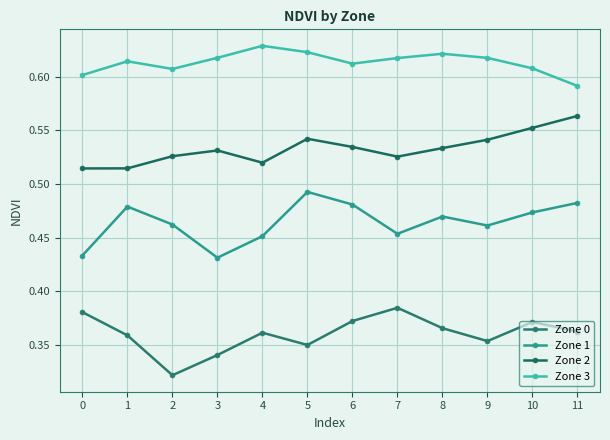

Count the number of categories in the chart.

12